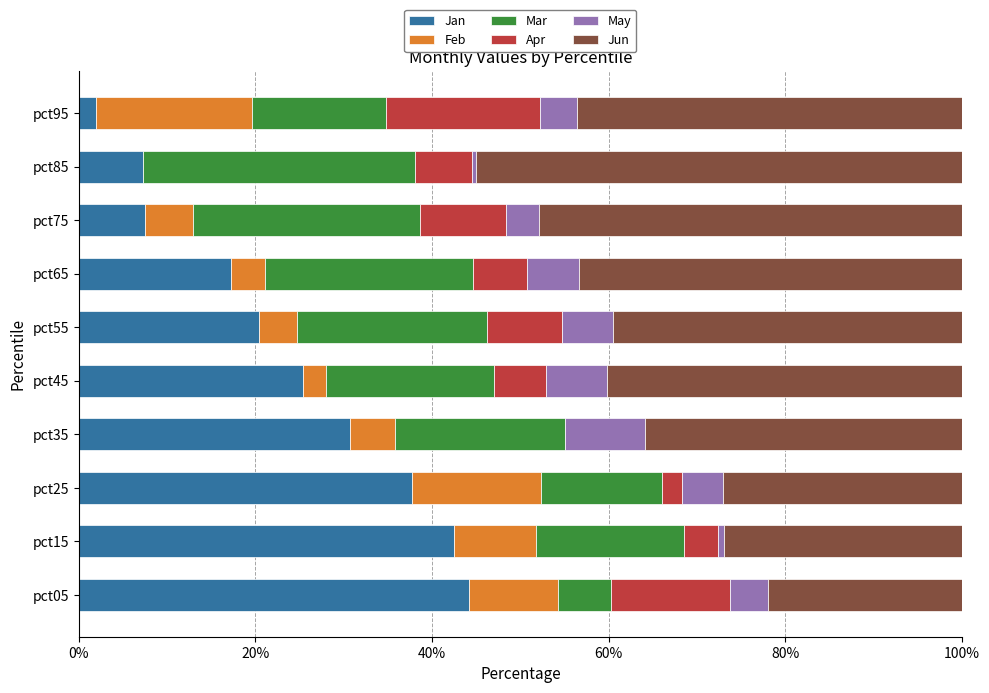

True or false: Jan has a value of 1.5 at pct85.

False